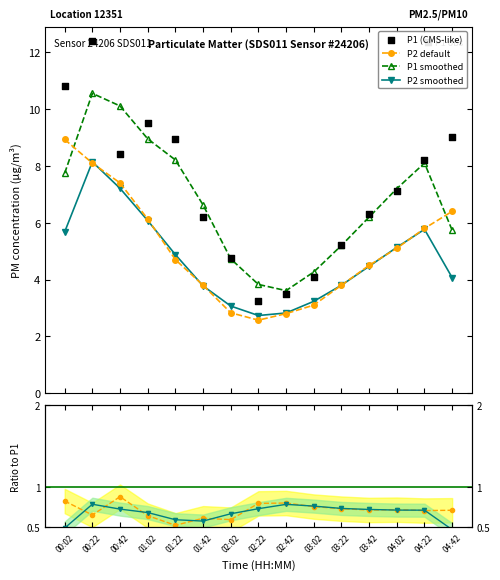

How many intersections are there between P1 smoothed and P2 default?

2